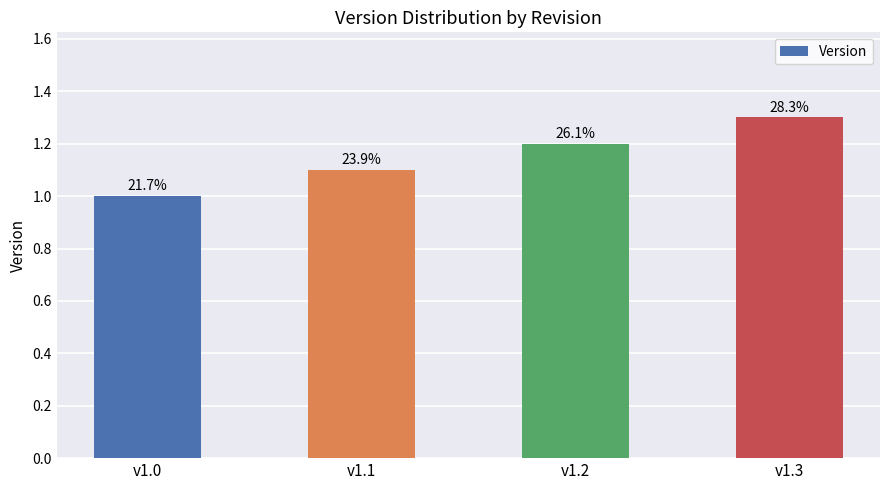

List the labels in order of value, largest first.

v1.3, v1.2, v1.1, v1.0